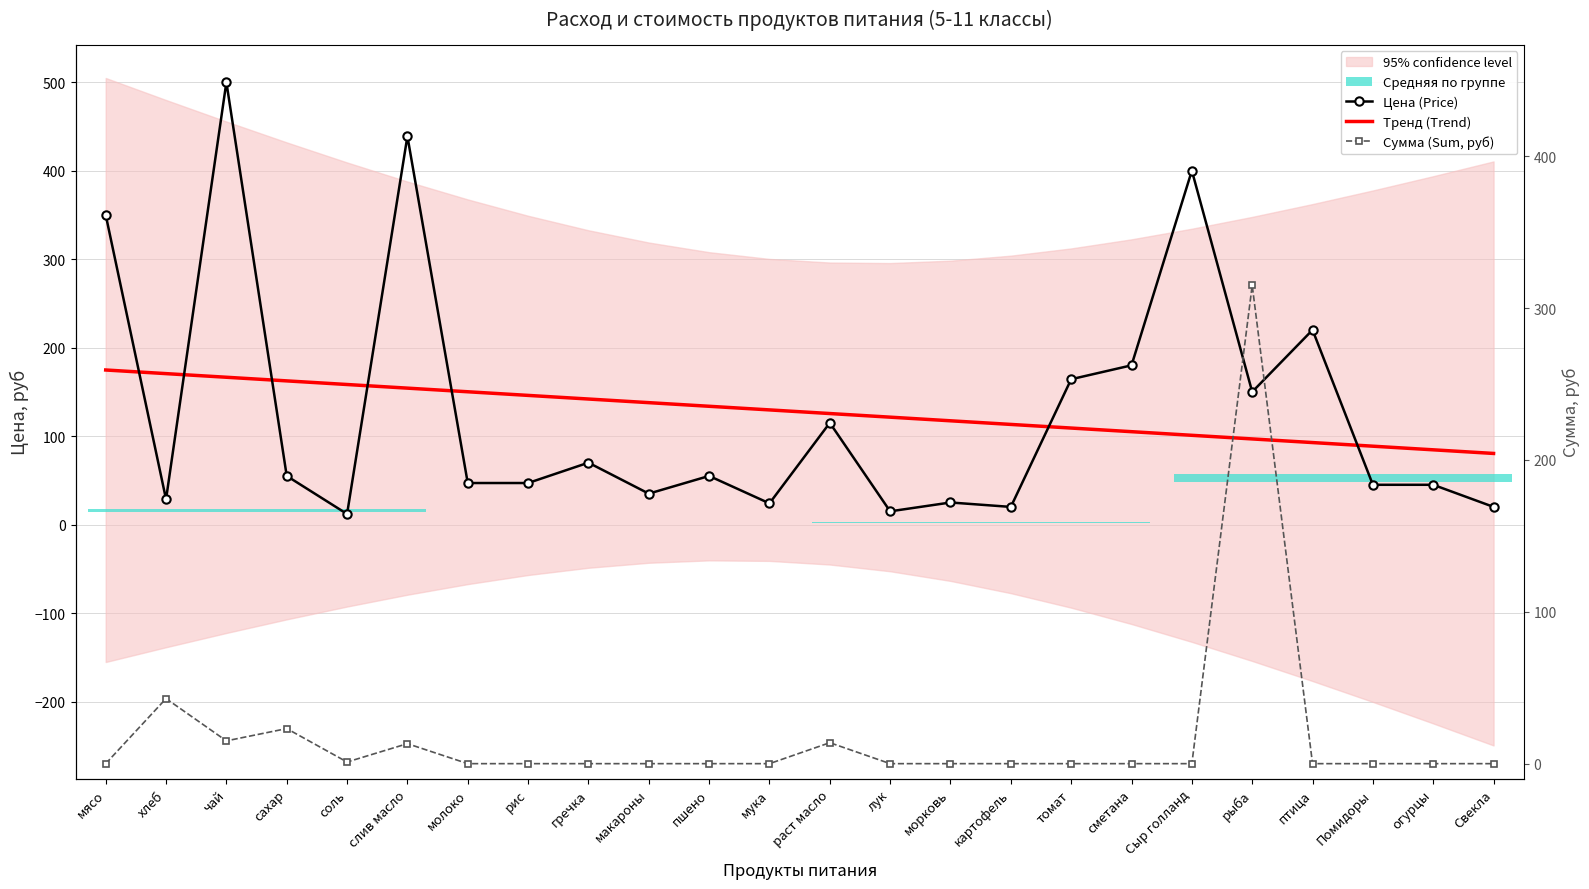

Which series has the widest spread of values?

Цена (Price)